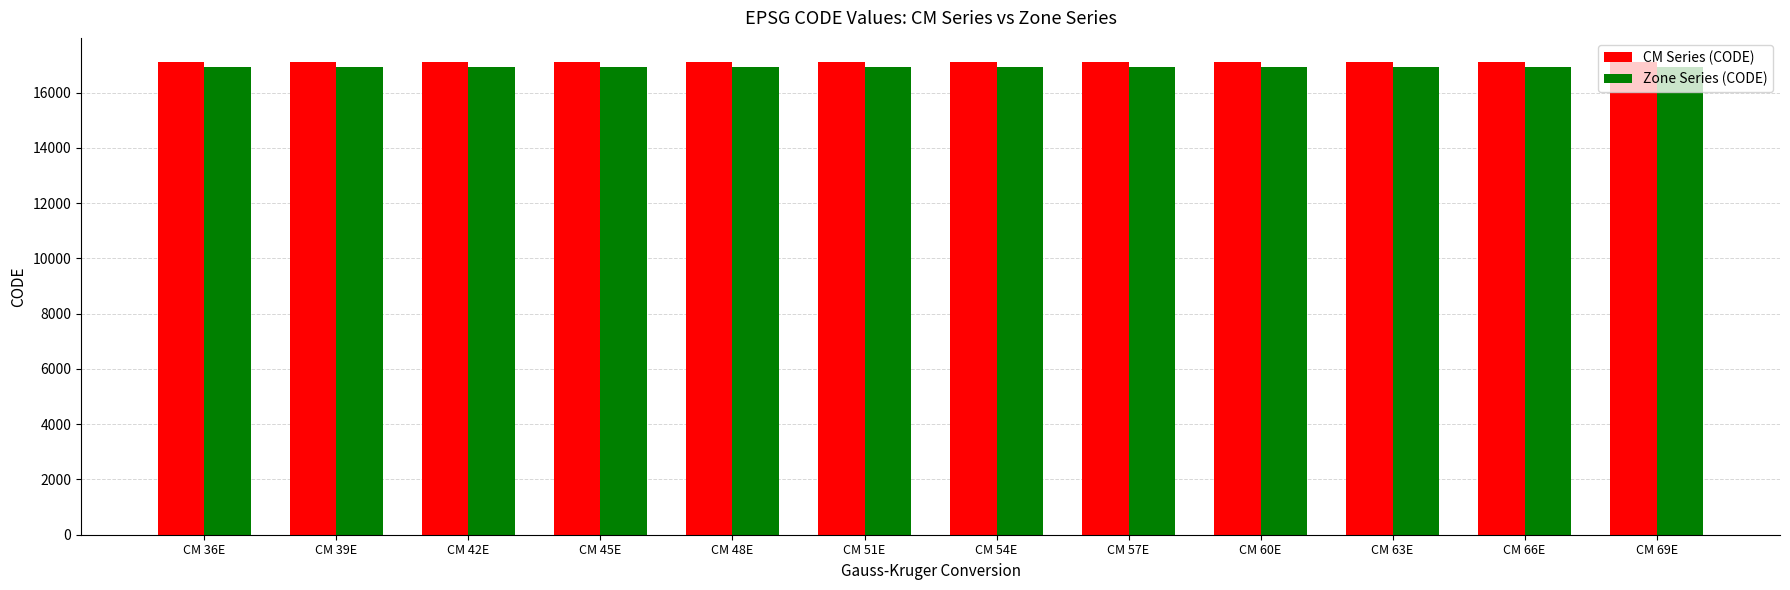

Is it true that Zone Series (CODE) equals 27922 at CM 39E?

False